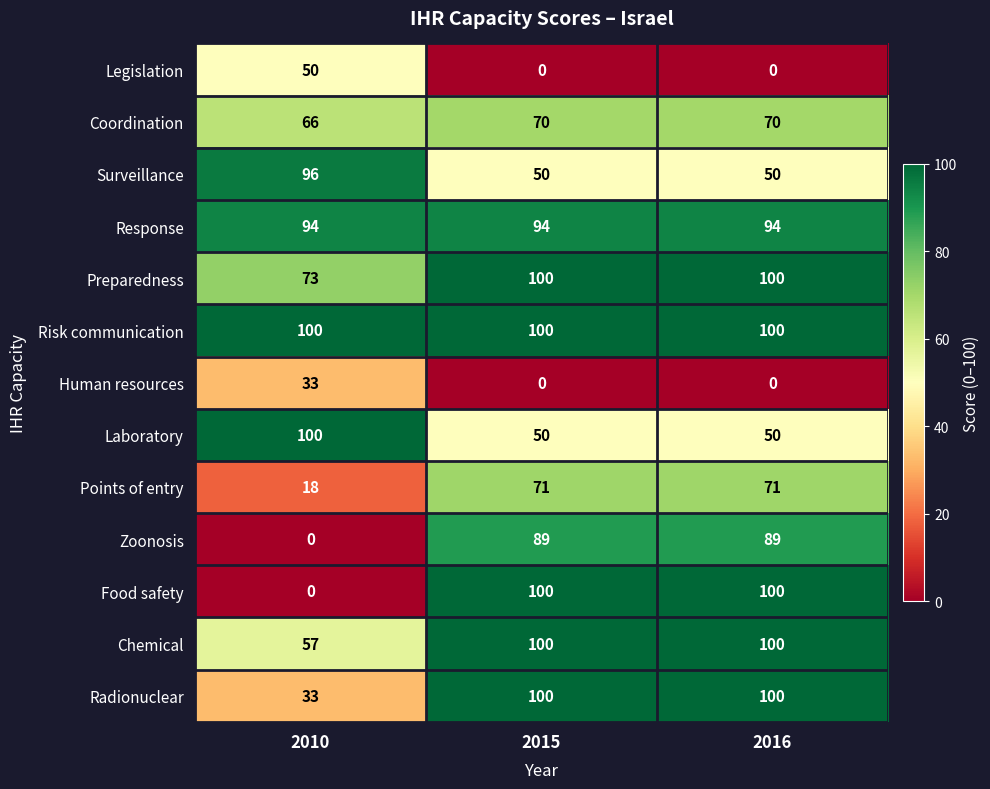

Which series has the largest range (max minus min)?

Food safety